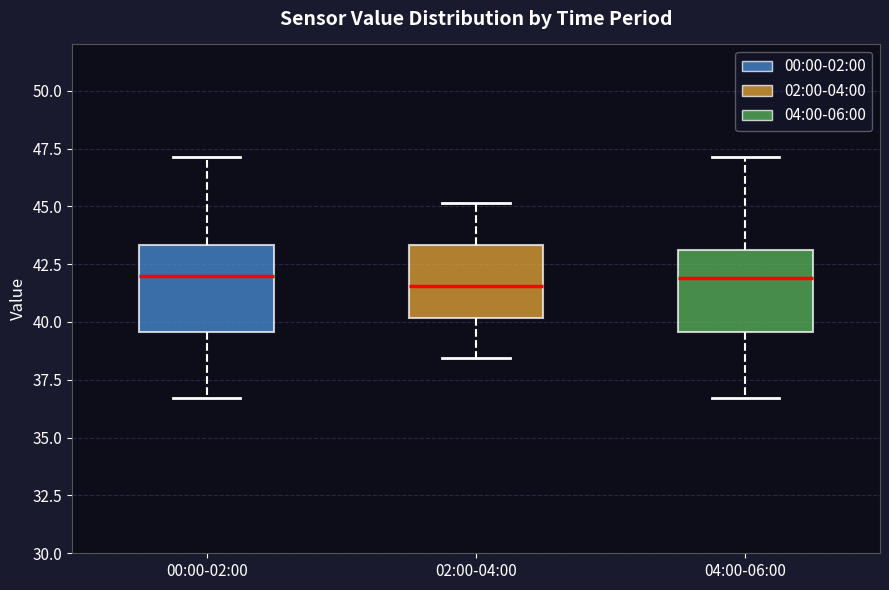

Reading left to right, transcribe this box plot: for each box, give where its median line is, the range the box spans, and where its two whiskers end, as read against the y-axis. The values are not printed on the chart, so give them approximately, as read against the axis.

00:00-02:00: median 42.0, box 39.5 to 43.5, whiskers 36.5 to 47.0
02:00-04:00: median 41.5, box 40.0 to 43.5, whiskers 38.5 to 45.0
04:00-06:00: median 42.0, box 39.5 to 43.0, whiskers 36.5 to 47.0